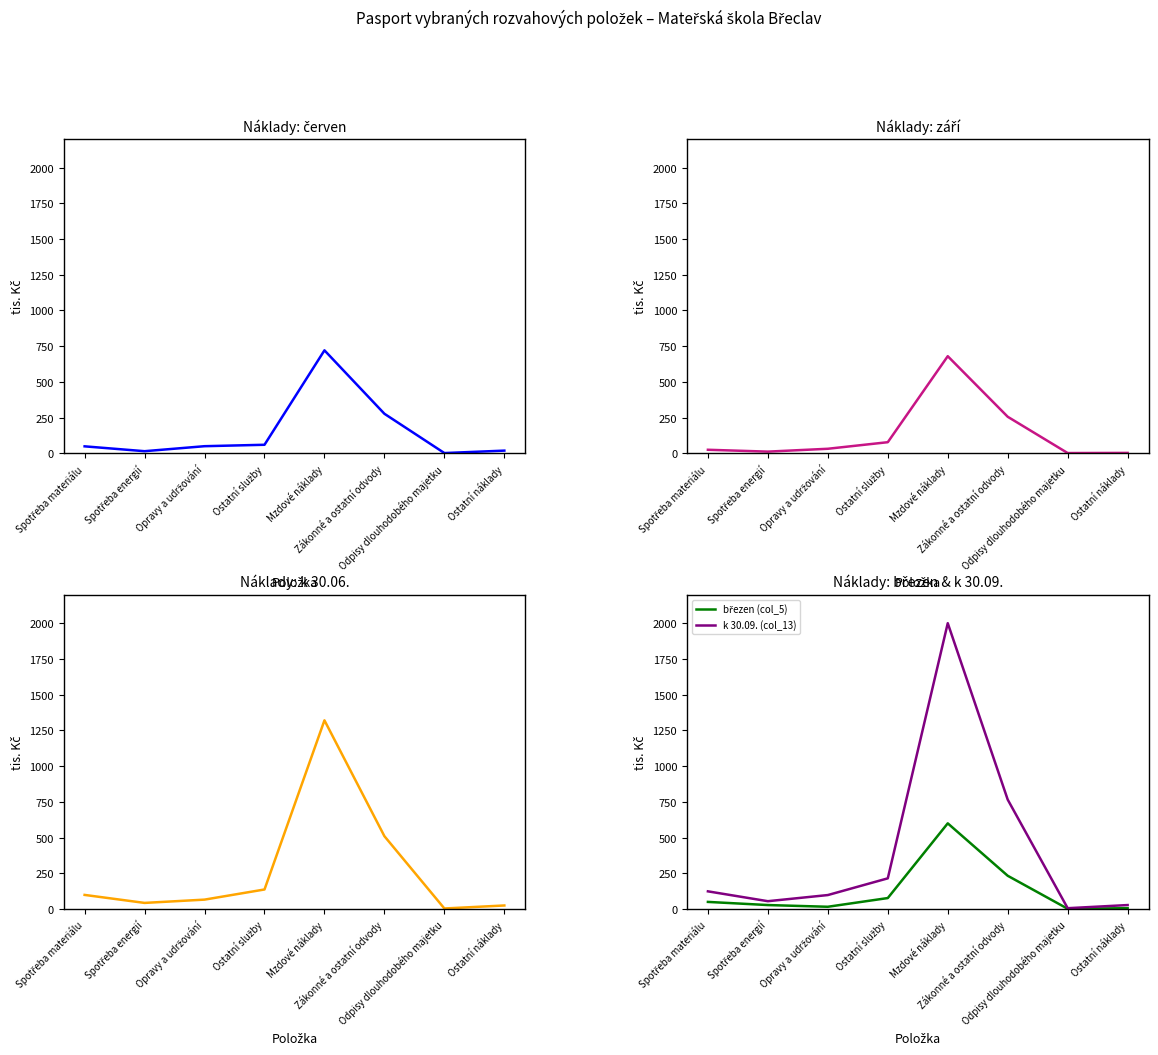

At which category does září (col_7) reach its first local valley?

Spotřeba energií